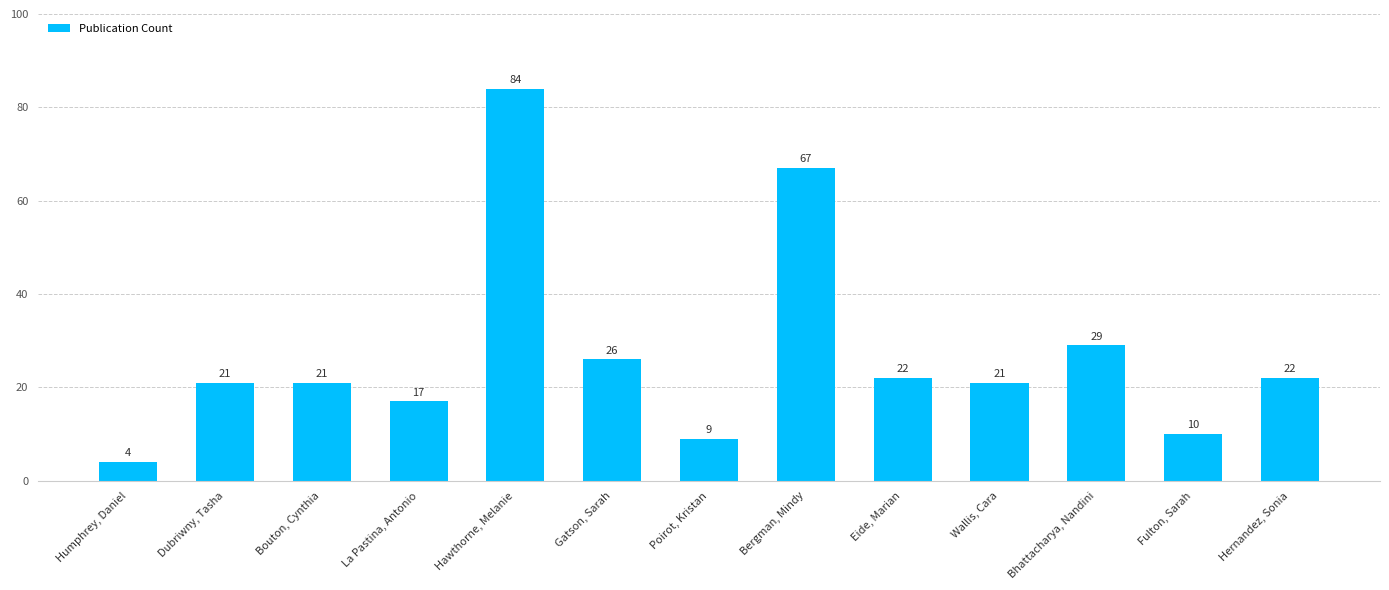

What is the sum of all values?

353